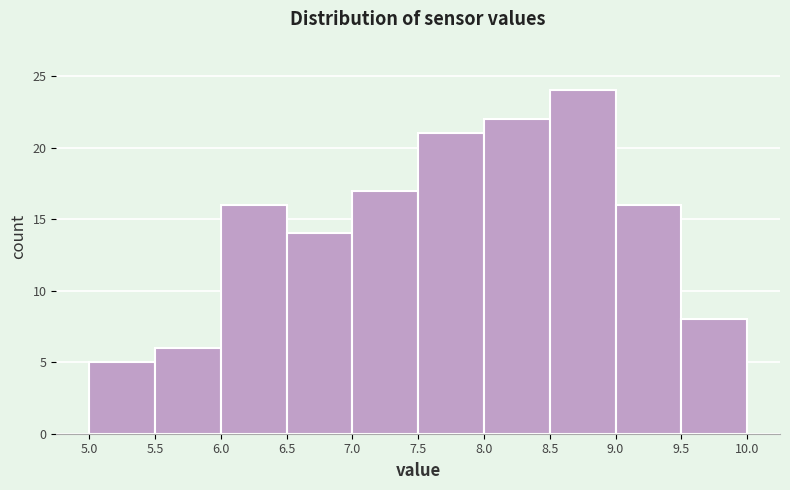

Reading left to right, list every bar in this chart as the range it spans on the x-axis followed by its height. The values are not printed on the chart, so give them approximately, as read against the axis.

5.0 to 5.5: 5
5.5 to 6.0: 6
6.0 to 6.5: 16
6.5 to 7.0: 14
7.0 to 7.5: 17
7.5 to 8.0: 21
8.0 to 8.5: 22
8.5 to 9.0: 24
9.0 to 9.5: 16
9.5 to 10.0: 8